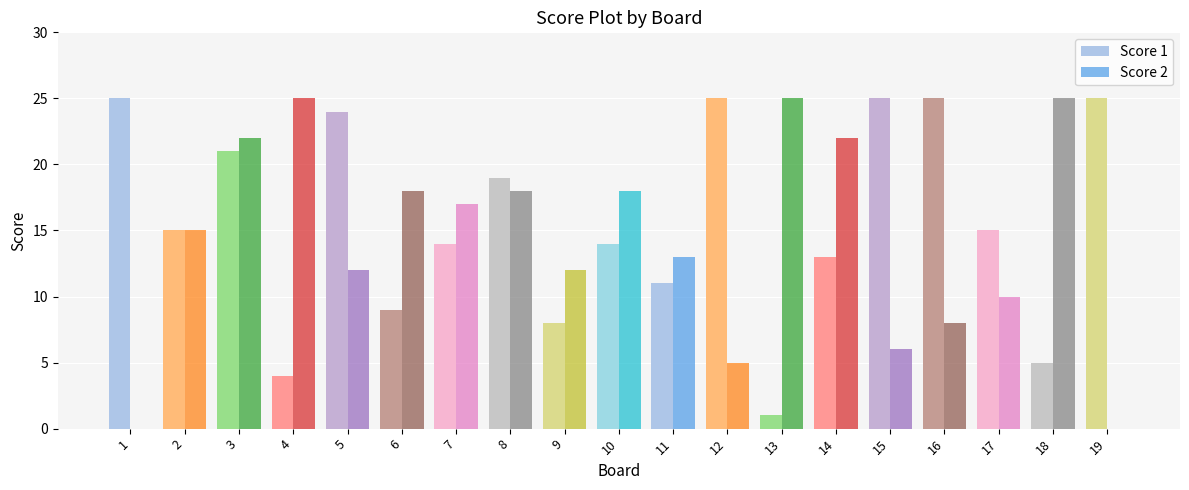

Between 8 and 16, which series saw the biggest shift?

Score 2